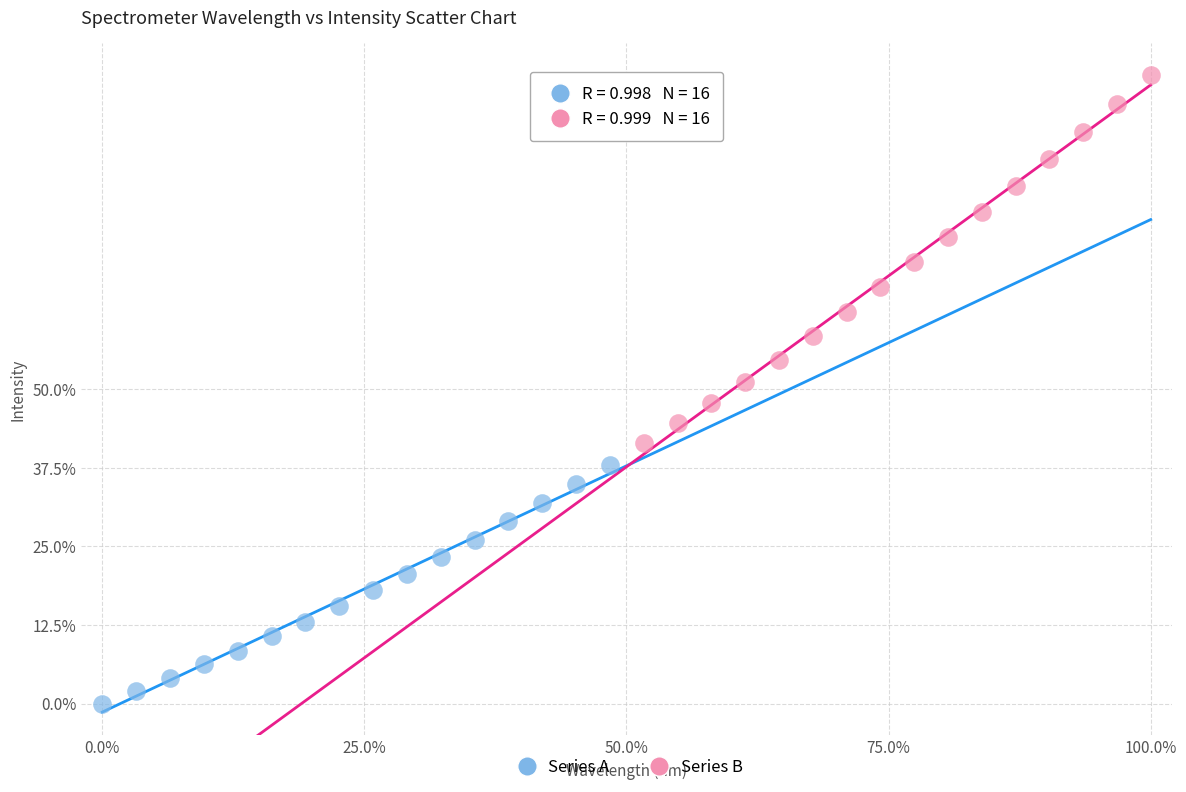

Which series reaches the maximum Y coordinate?

Series B